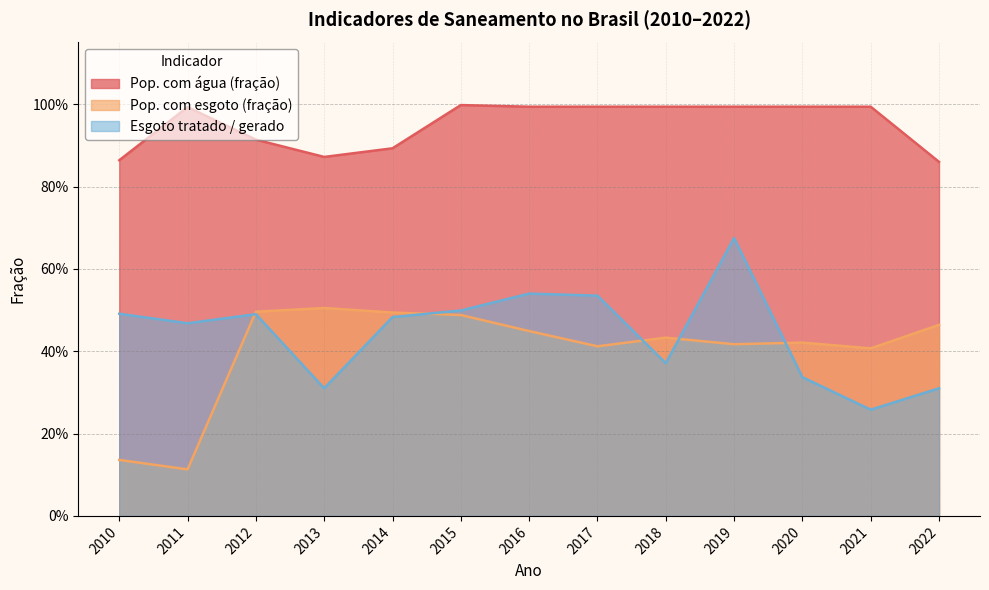

What is the value of the Pop. com esgoto (fração) point at the 5th from the left?

0.5